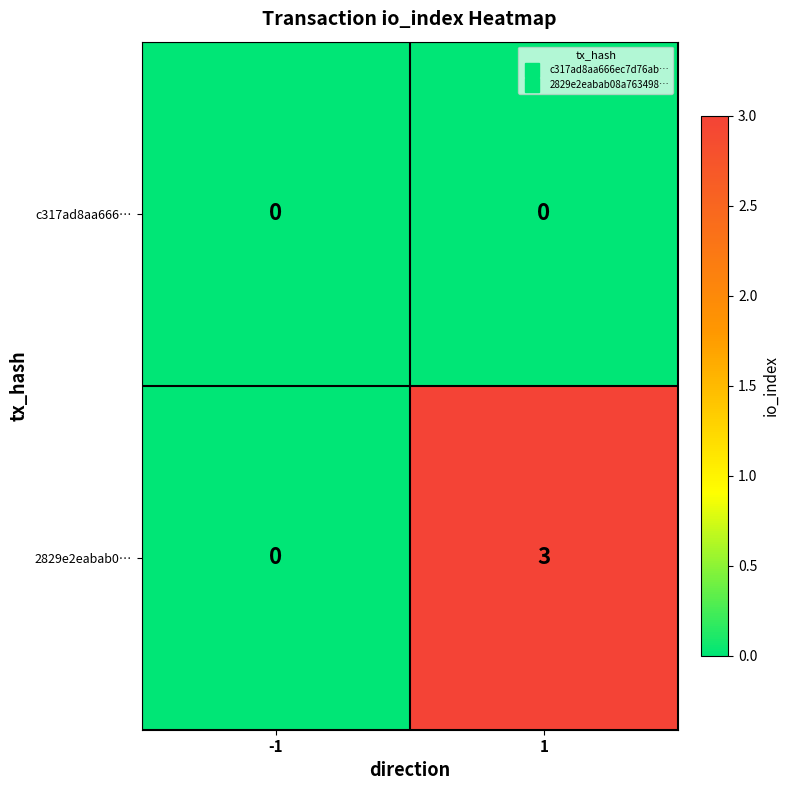

List the labels in order of 2829e2eabab0… value, largest first.

1, -1